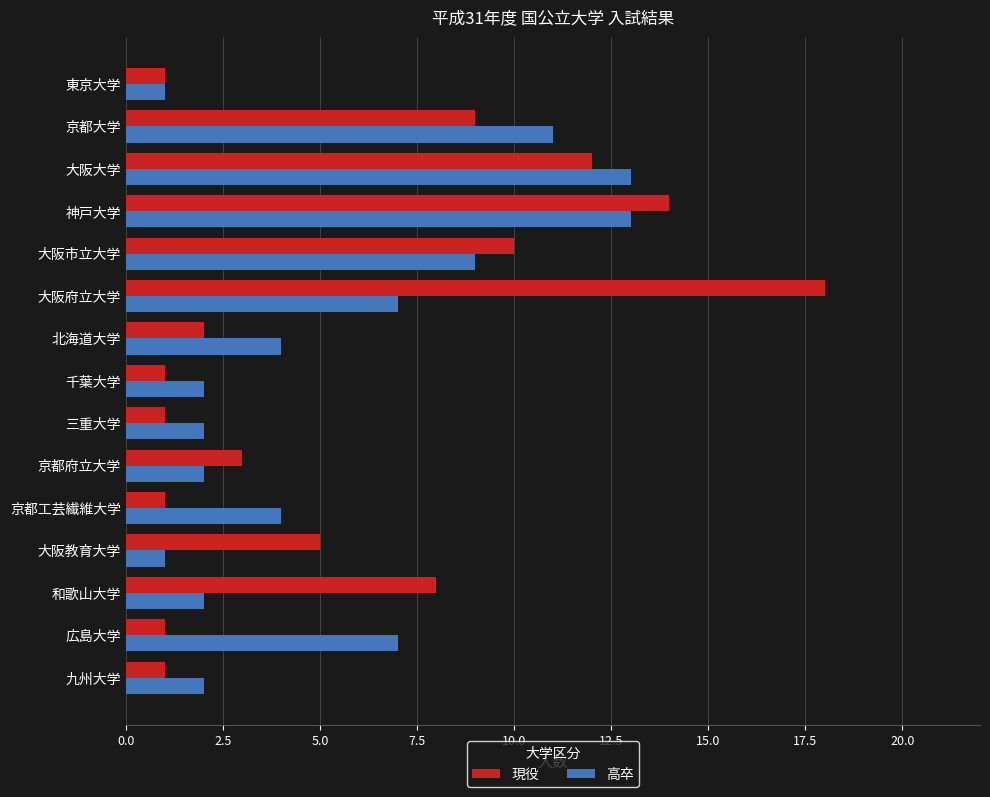

What is the sum of all 高卒 values?

80